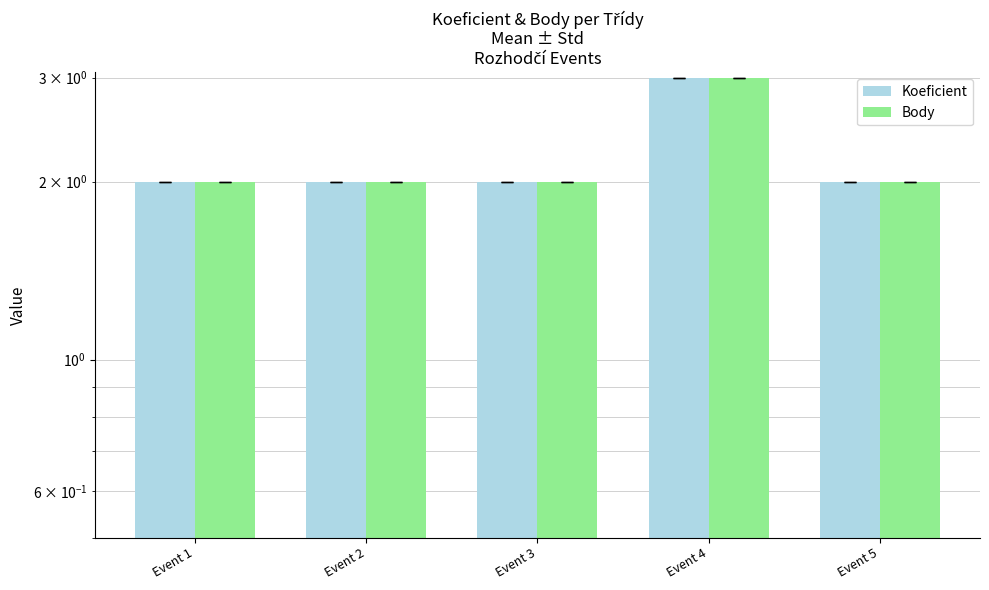

What is the maximum value shown in the chart?

3